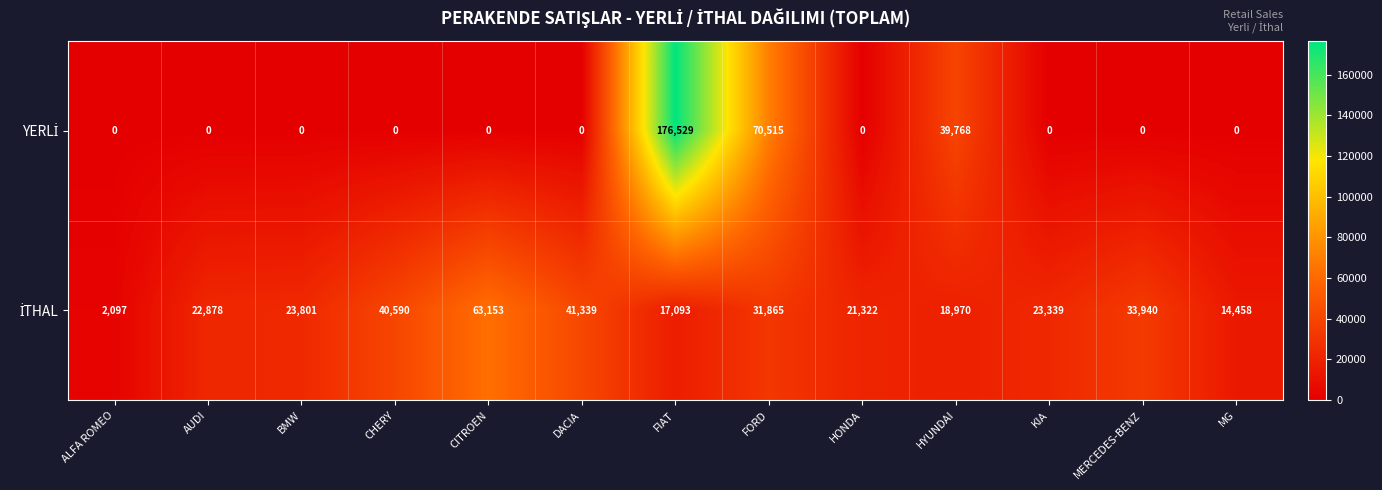

What is the total value across all series at AUDI?

22878